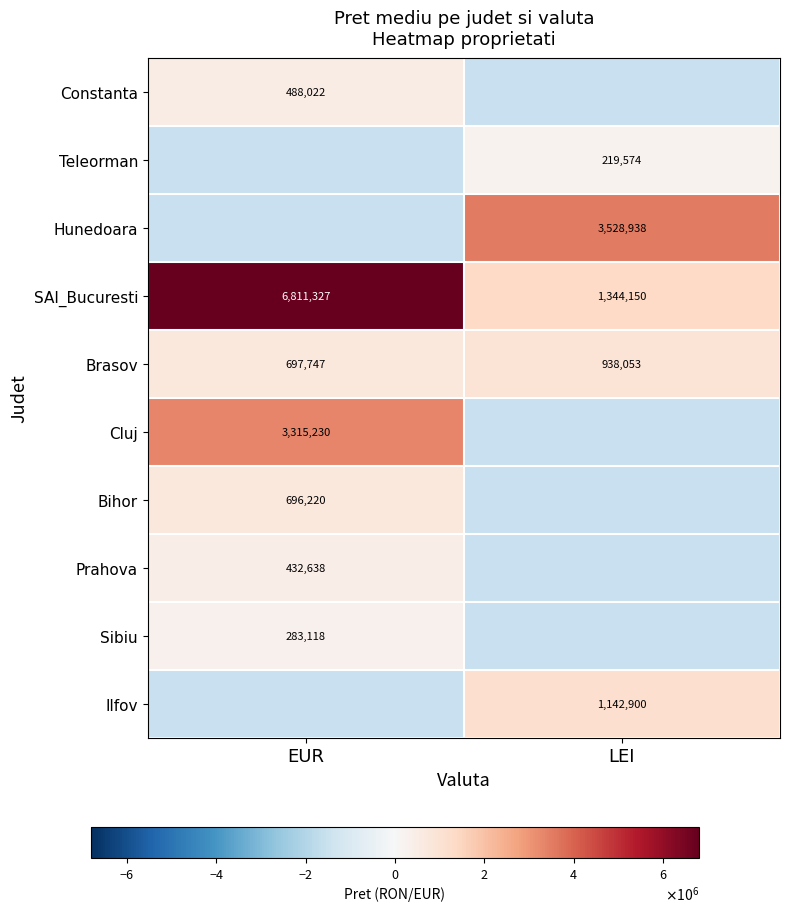

What is the greatest value displayed?

6811327.3